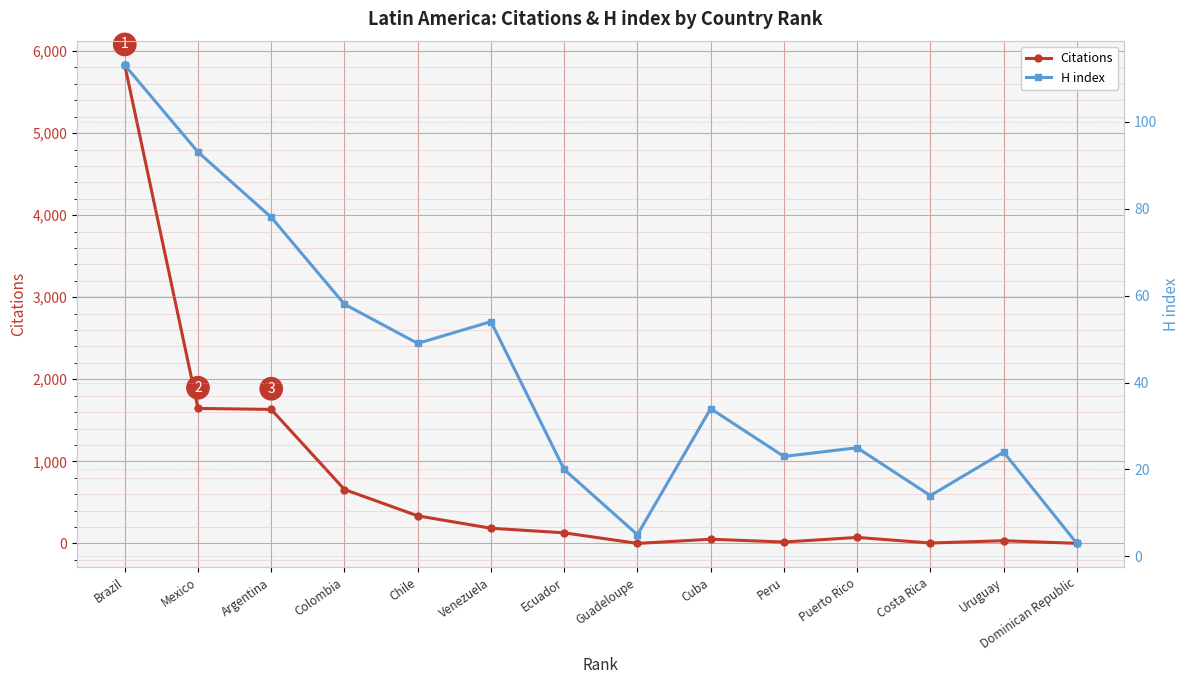

At which category is the sum across all series the highest?

Brazil